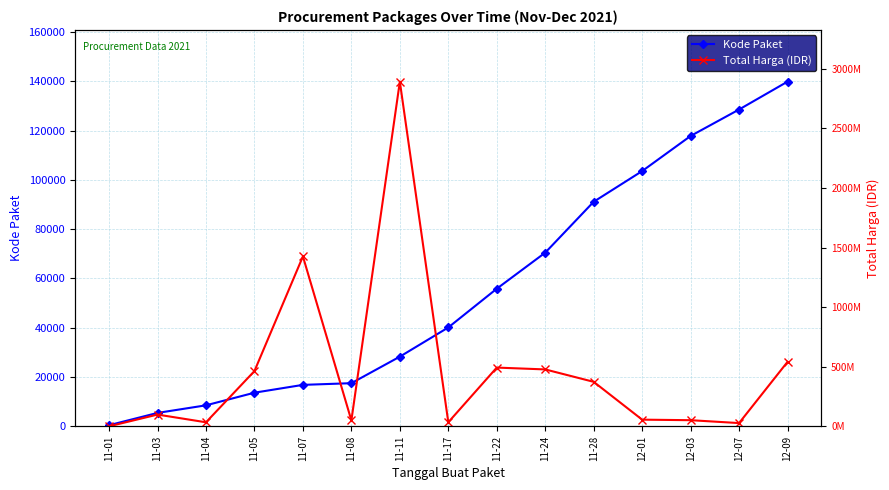

True or false: Kode Paket has a value of 7451 at 11-03.

False